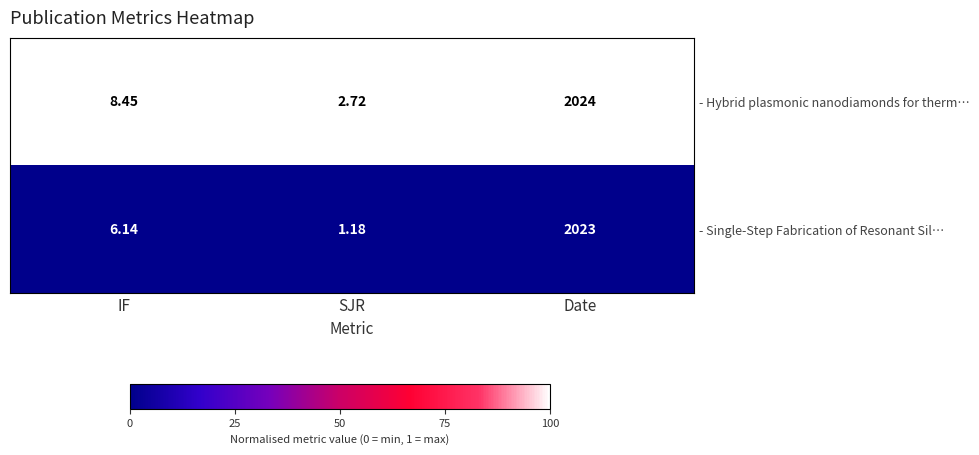

Which series has the largest total across all categories?

row_0